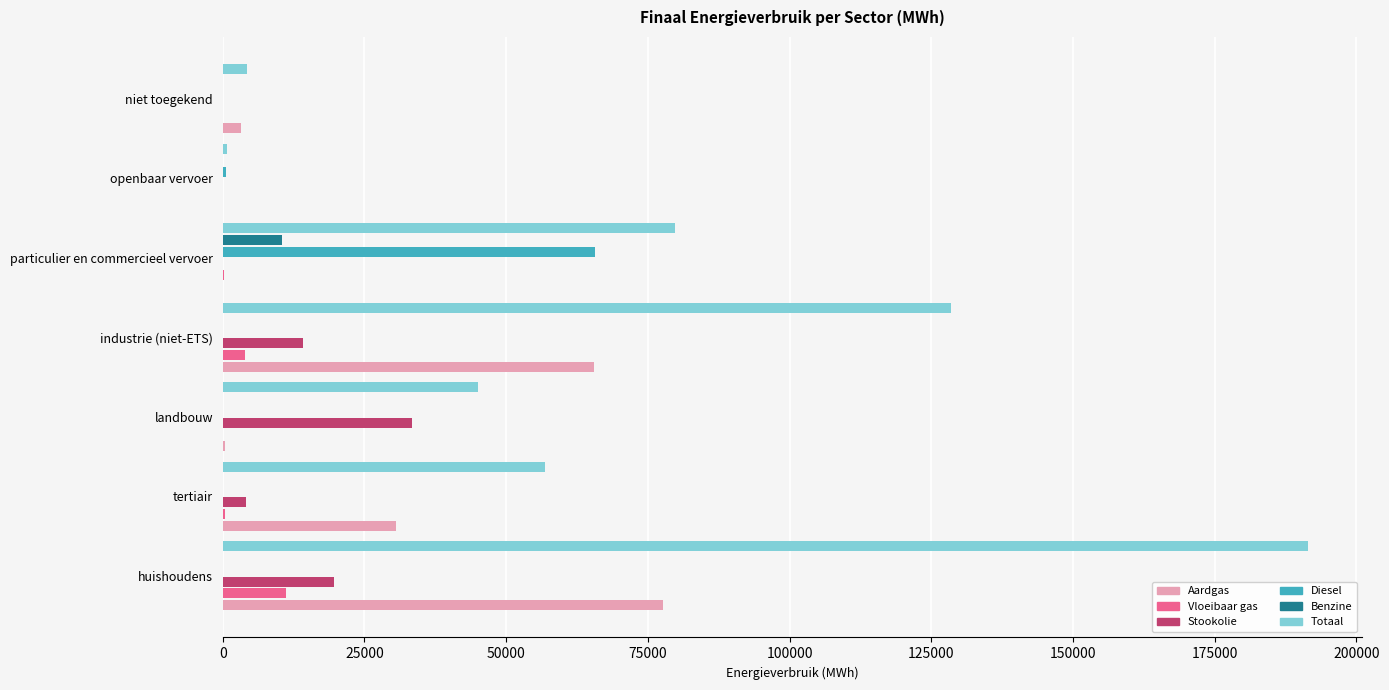

What is the sum of all Aardgas values?

177340.4